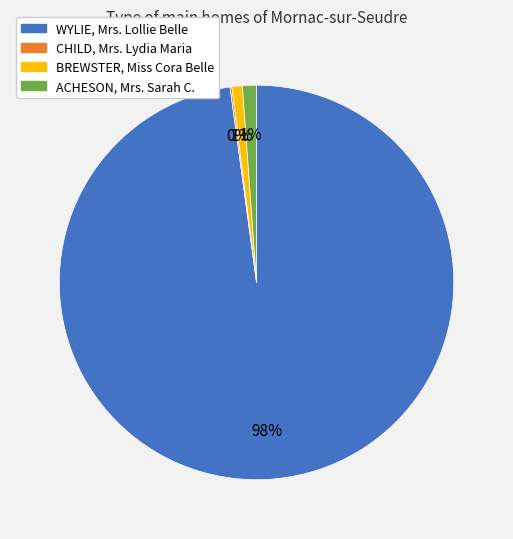

To the nearest percent, what is the difference between the largest and smallest slice percentages?

98%